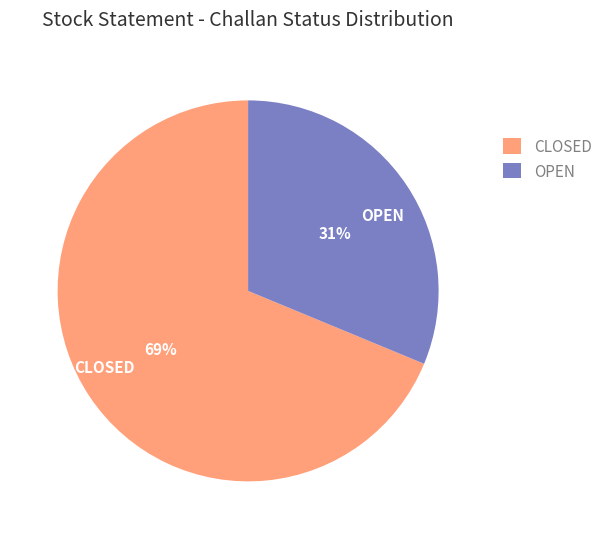

Approximately how many times larger is the value at CLOSED compared to OPEN?

2.2